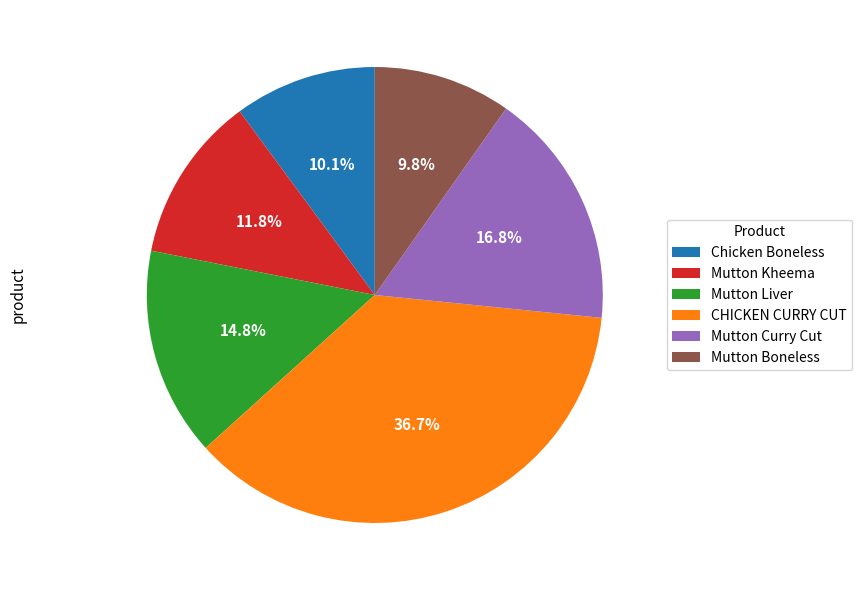

What percentage is the Mutton Liver slice, to the nearest percent?

15%